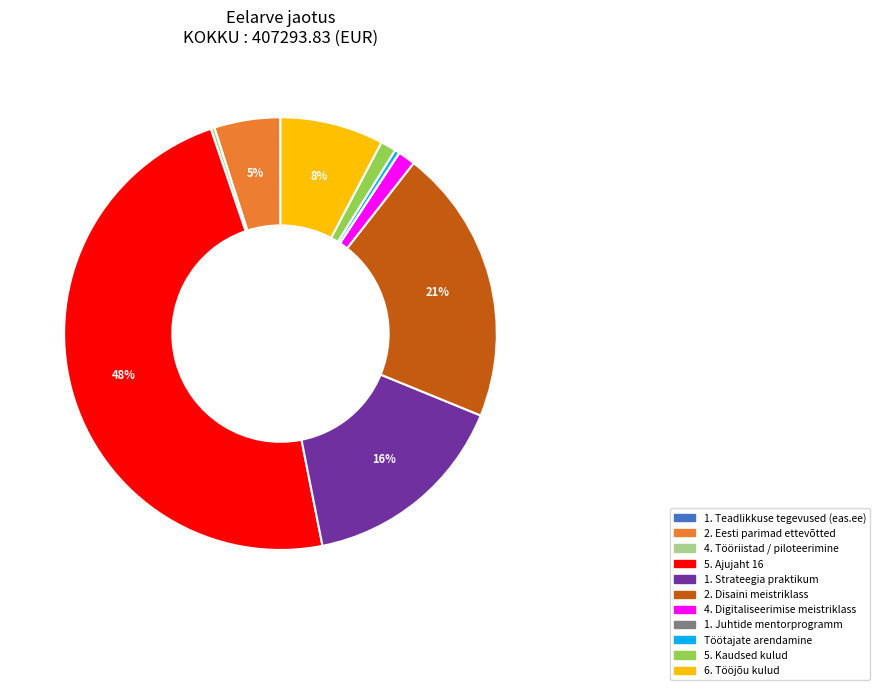

Is 5. Kaudsed kulud the majority of the pie?

No